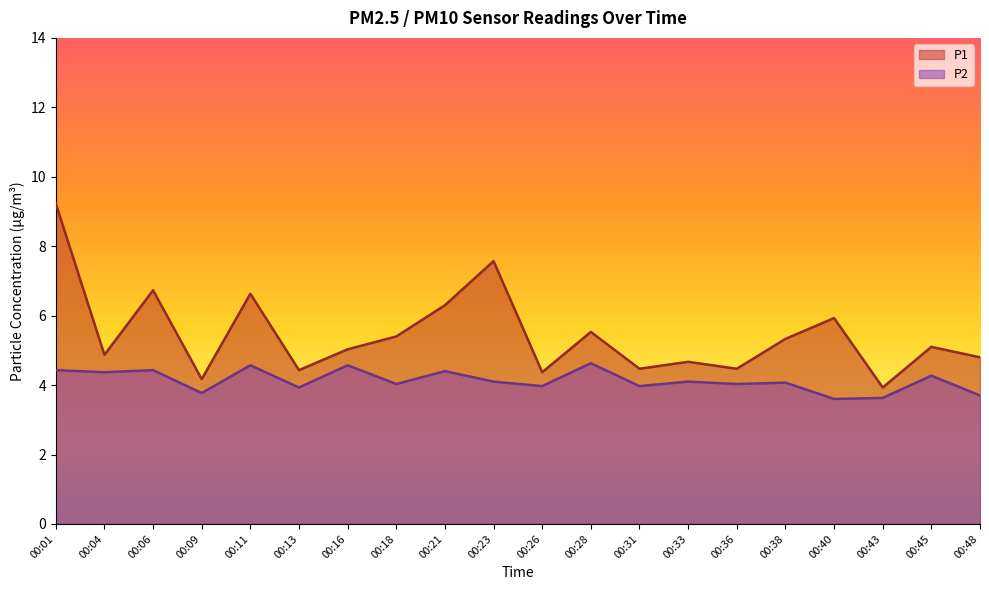

Does the chart display data point markers on the line(s)?

No